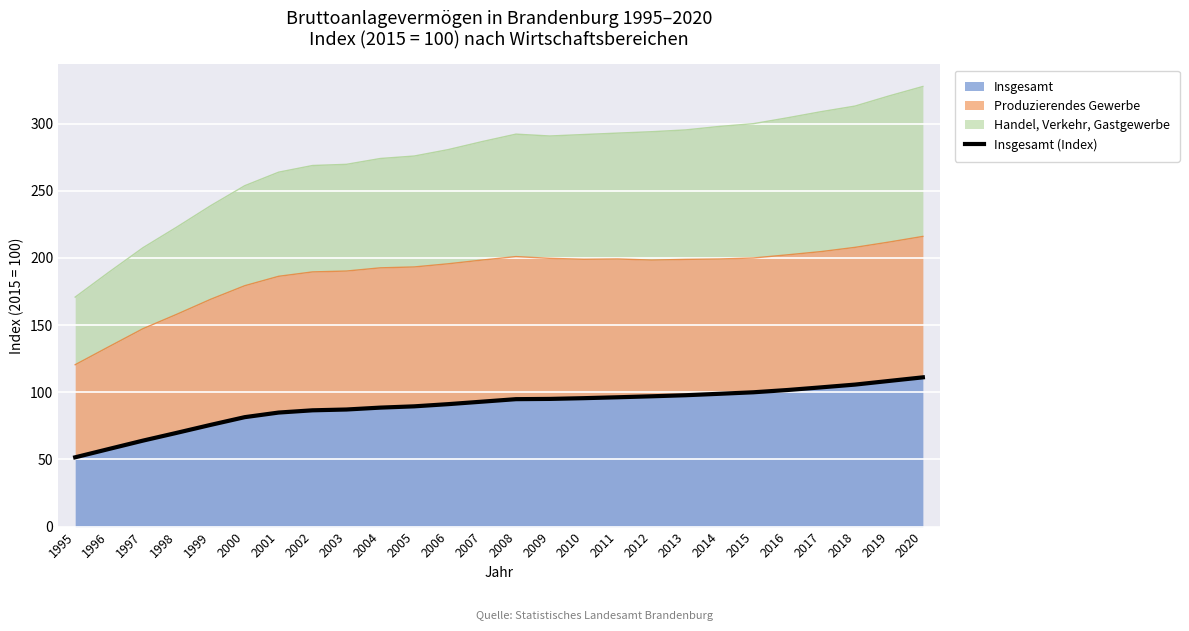

What is the change in value from 1996 to 2010?

+37.8